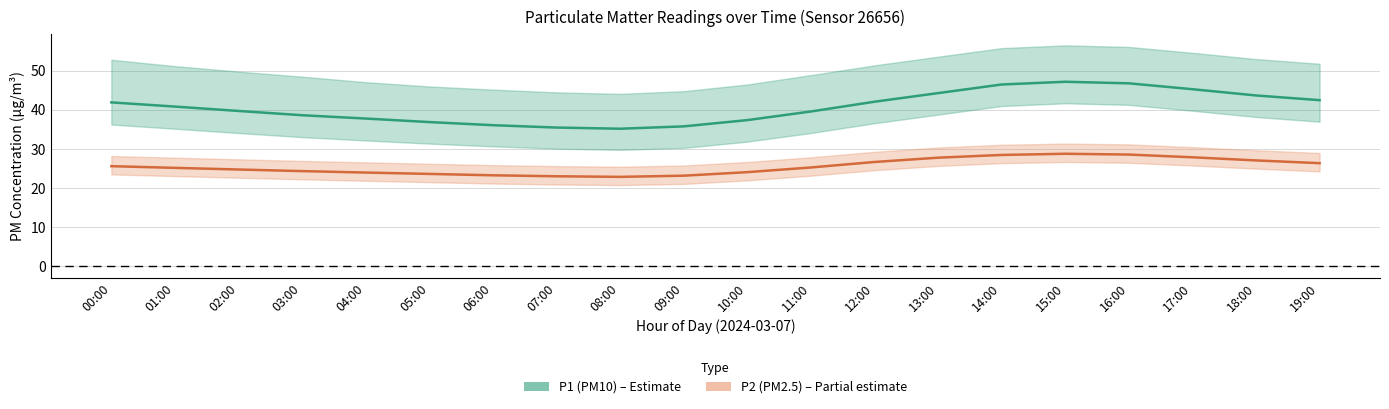

List the series in order of their peak value, lowest first.

P2 (PM2.5), P1 (PM10)